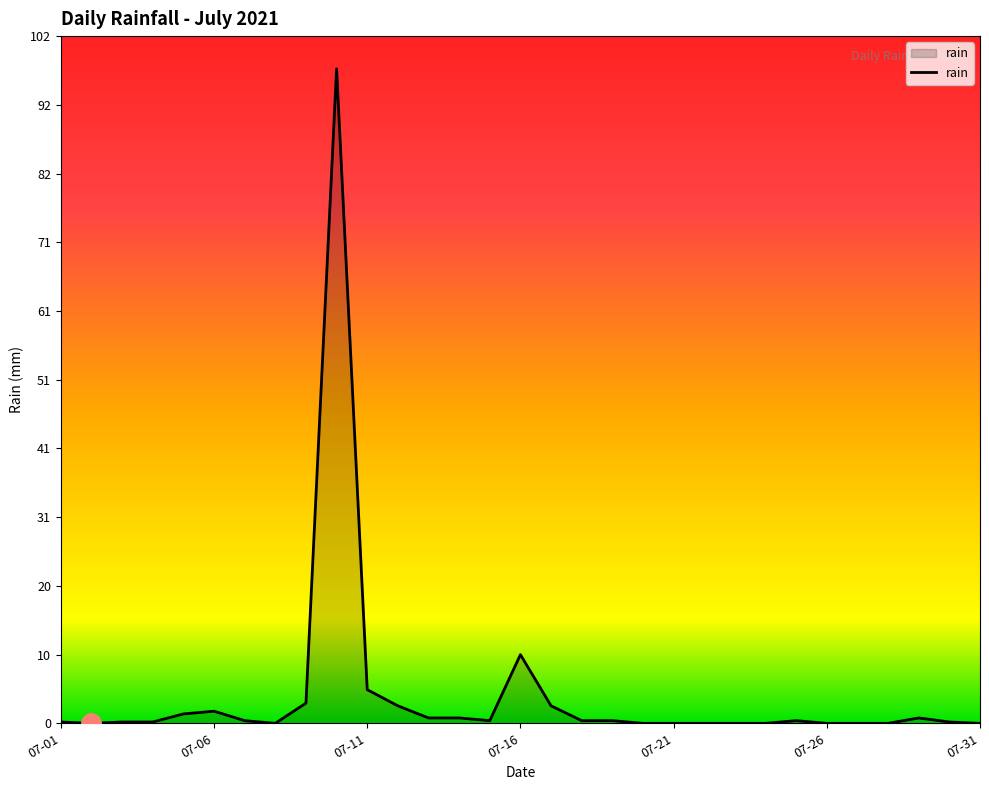

How many series are shown in this chart?

1